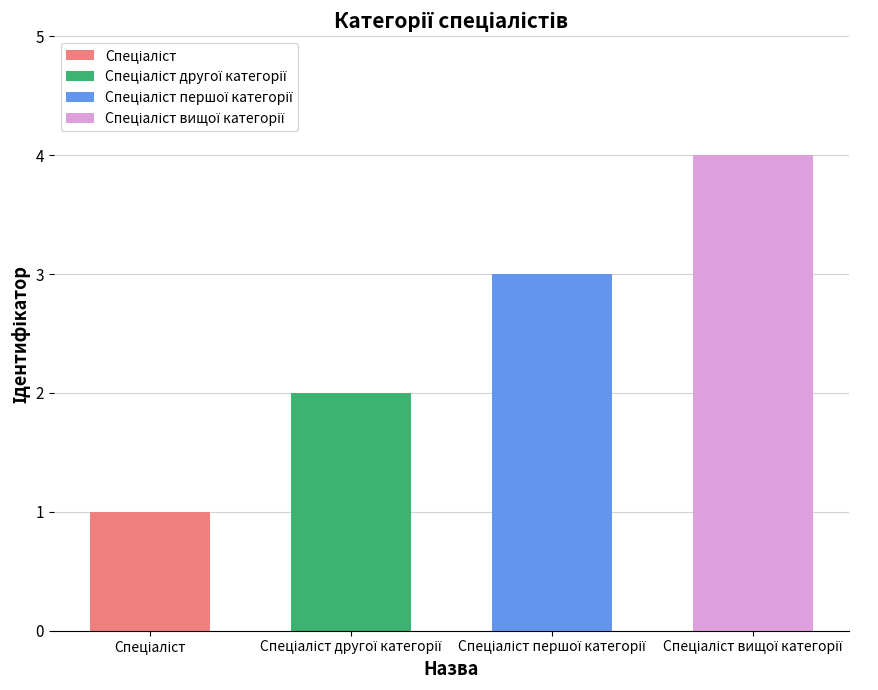

Where does the data first go above 3?

Спеціаліст вищої категорії